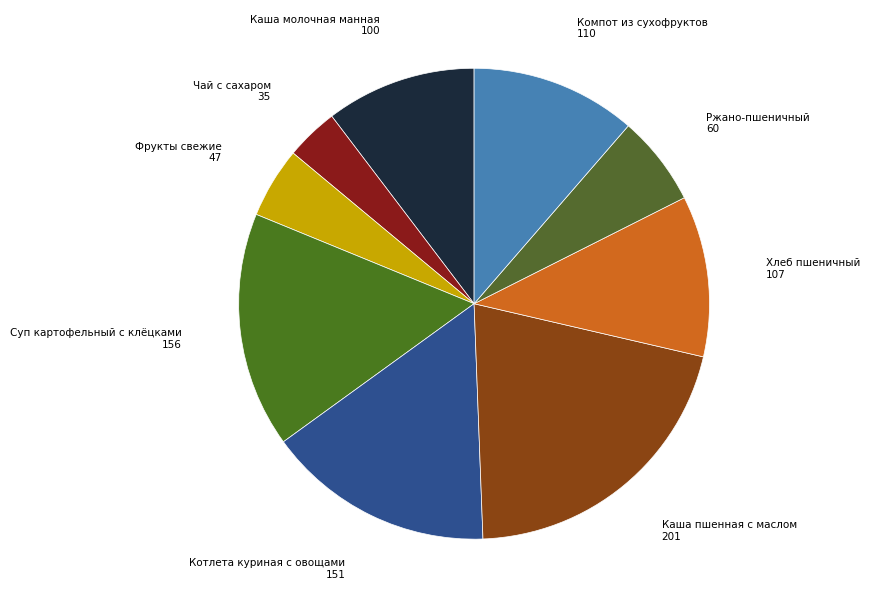

Which category has the smallest portion of the pie?

Чай с сахаром